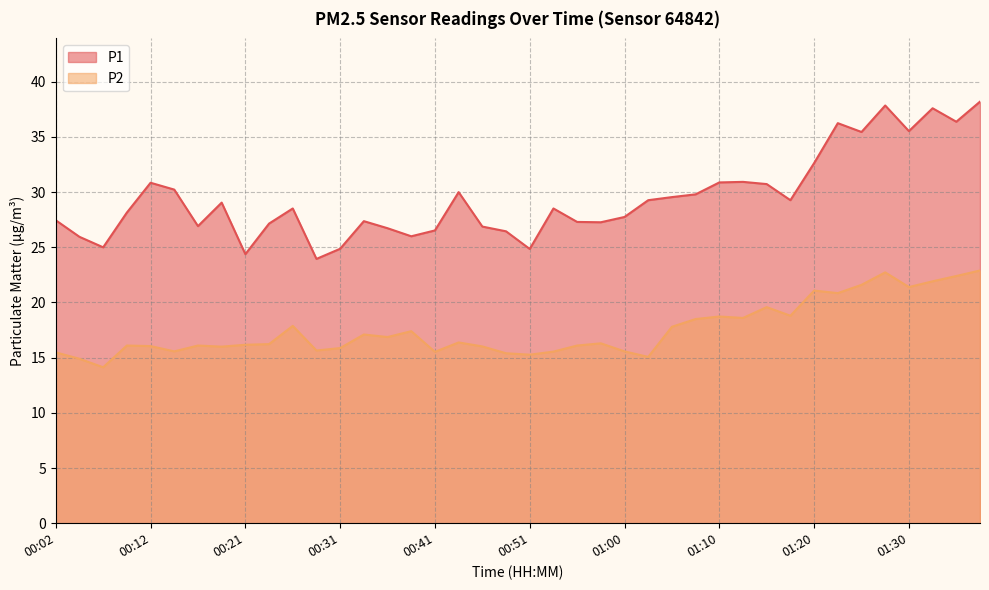

Between 00:34 and 01:00, which is larger?

01:00